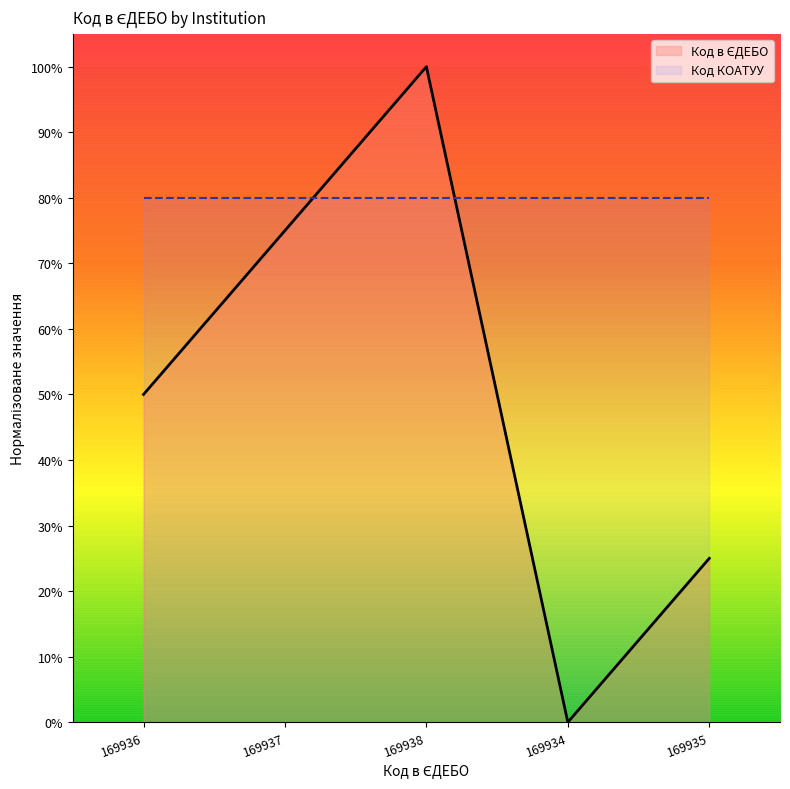

At which category does the chart reach its peak across all series?

169938